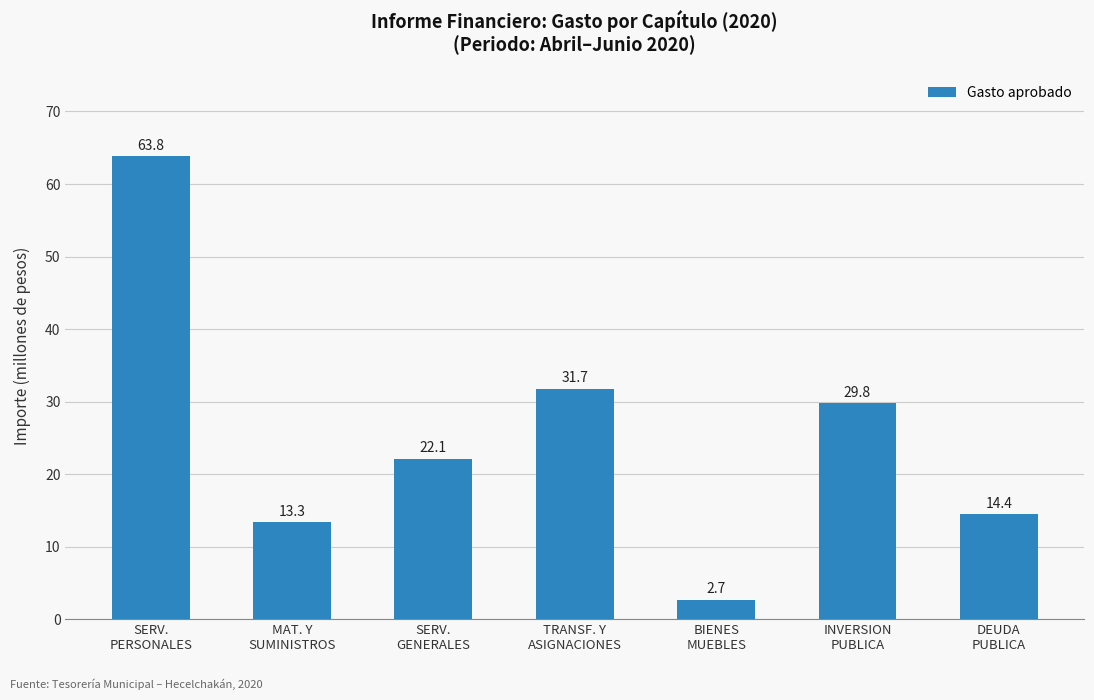

What is the label of the 6th bar from the left?

INVERSION
PUBLICA